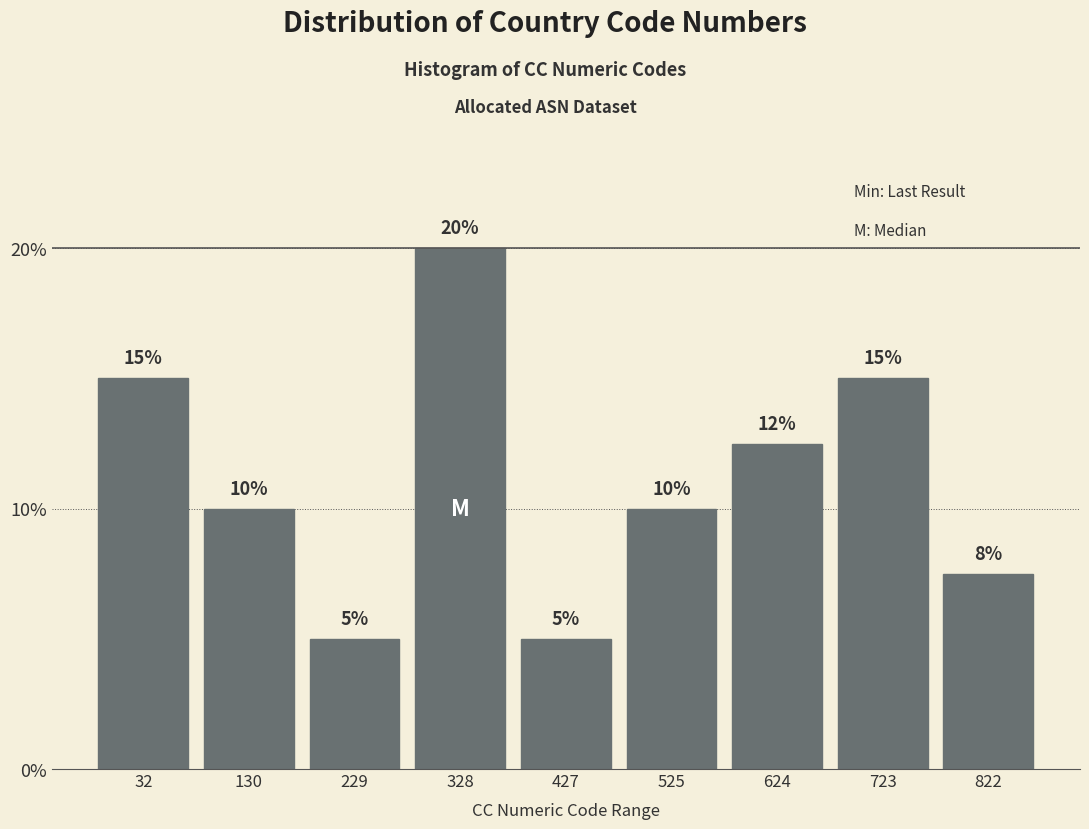

What is the value of the 6th bar from the left?

10.0